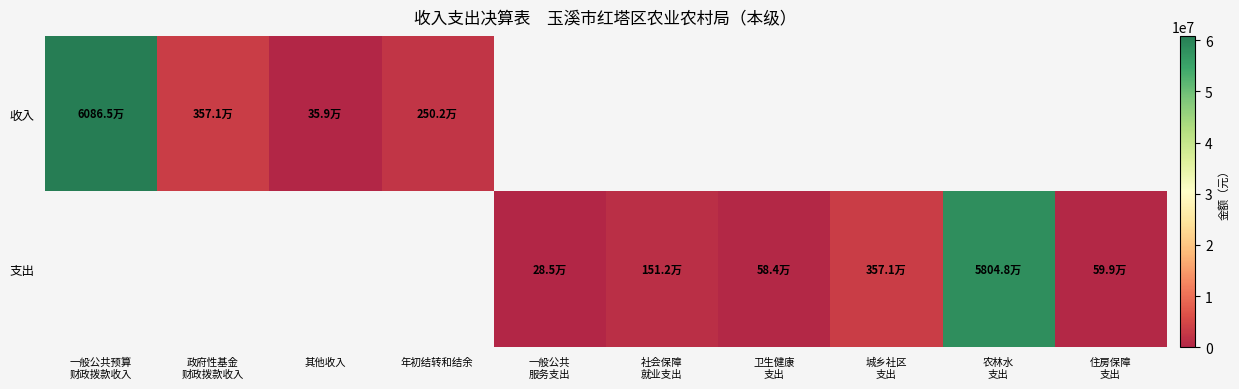

List the series in order of their overall mean, highest first.

收入, 支出